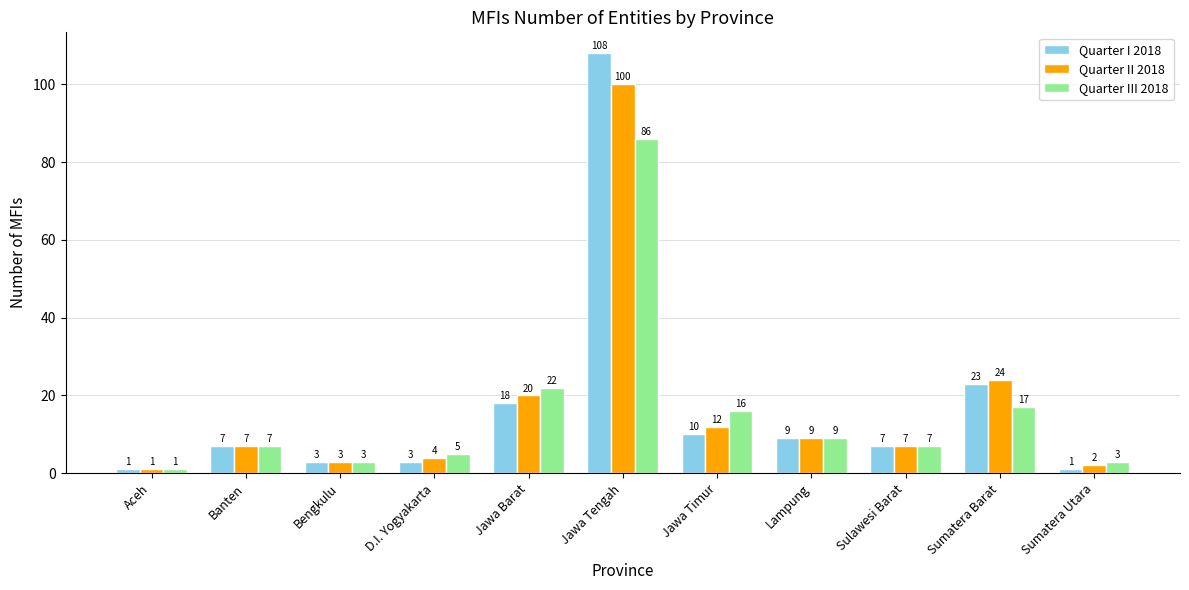

What is the difference between the maximum and minimum values in the Quarter III 2018 series?

85